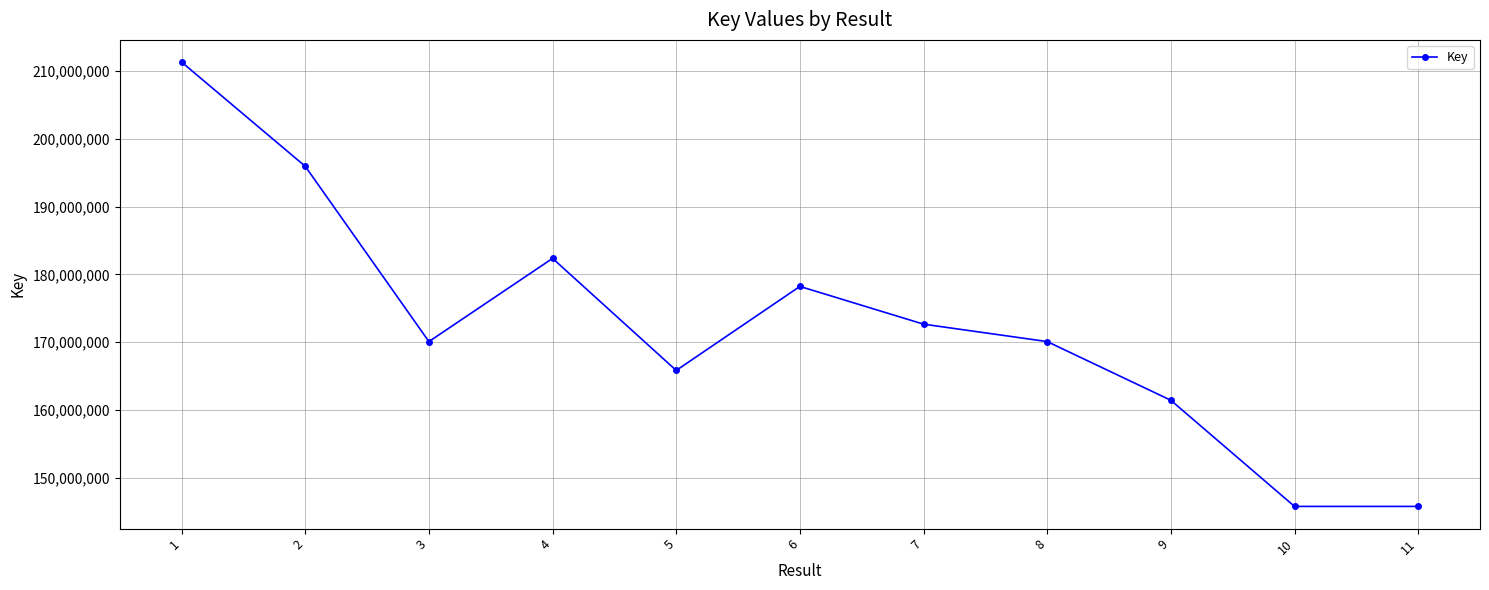

What is the greatest value displayed?

211326060